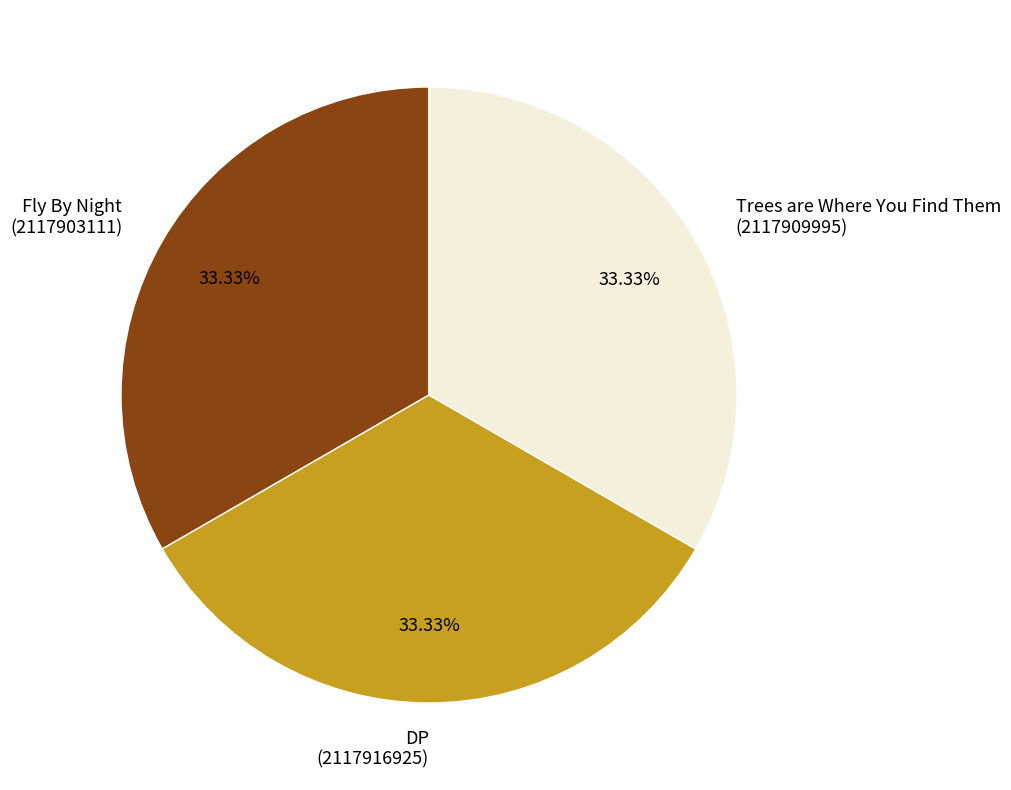

To the nearest percent, what is the average slice percentage?

33%